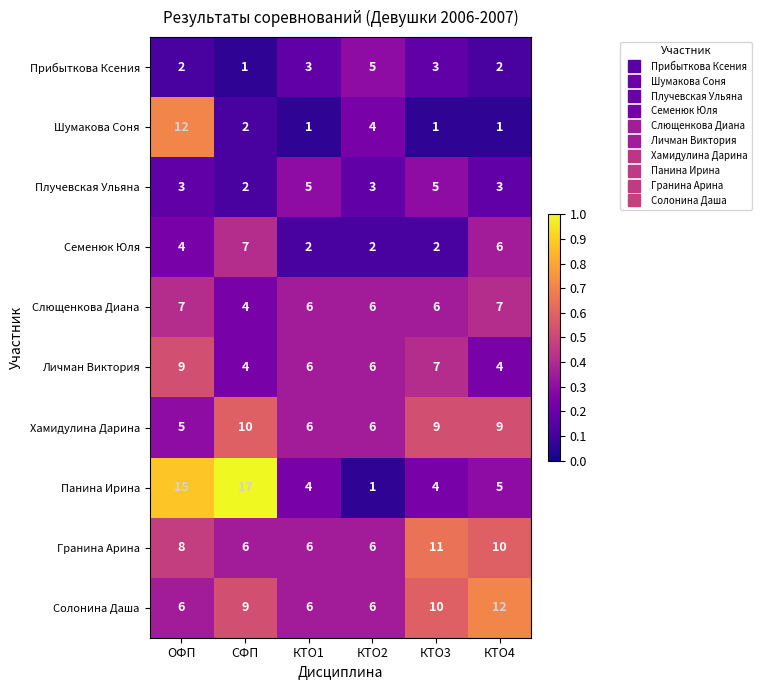

The Гранина Арина series shows 6 at КТО2. True or false?

True